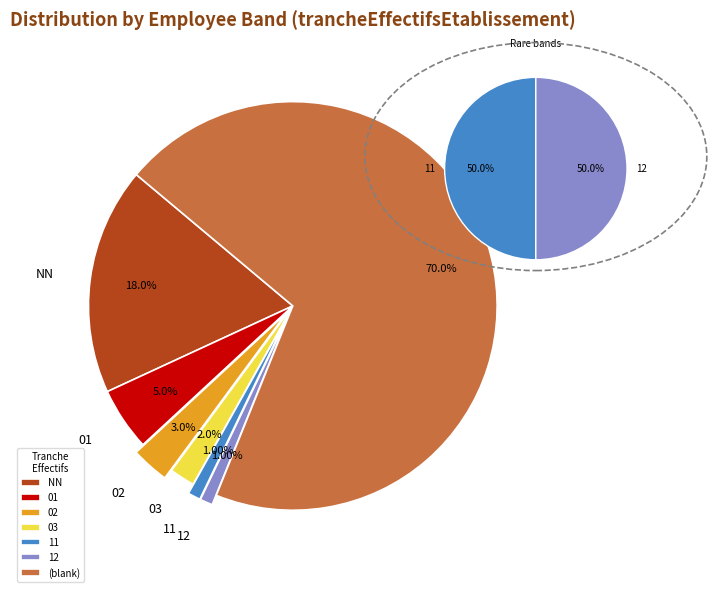

Is the sum of 01 and 11 greater than half?

No